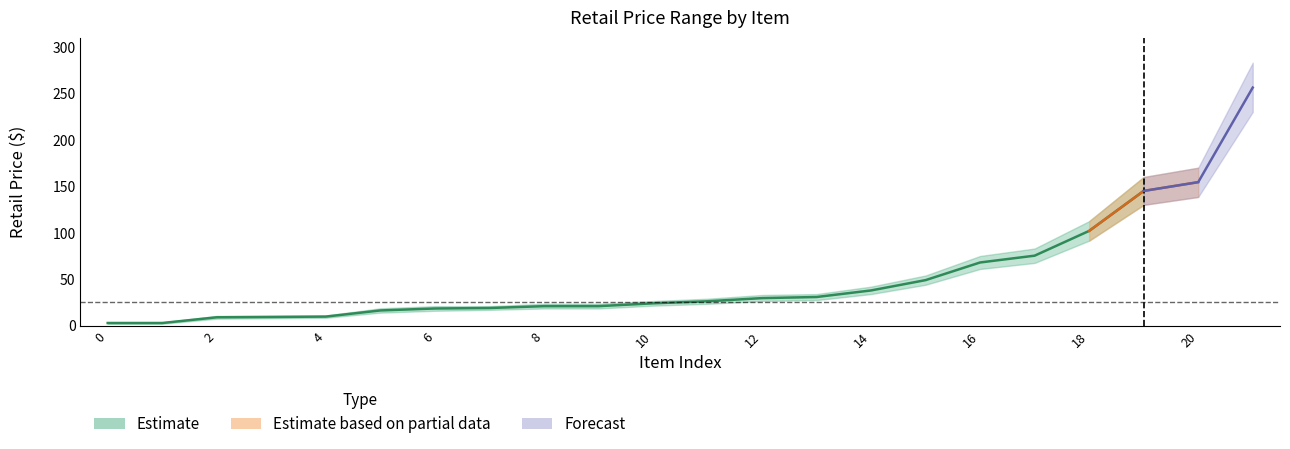

How many lines are shown in the chart?

1